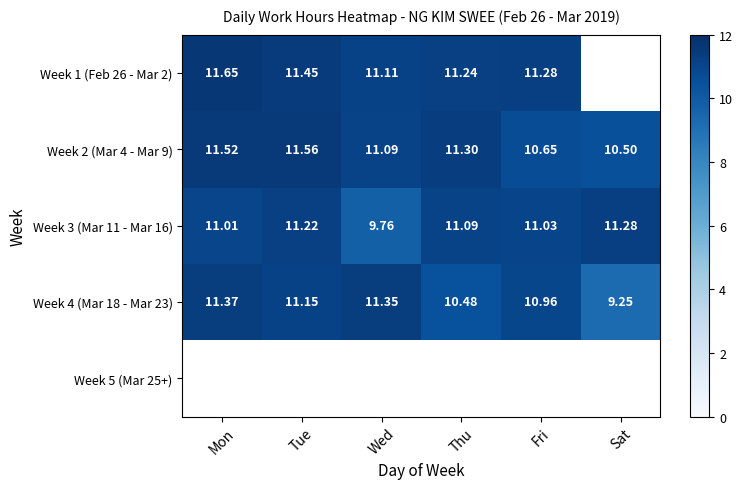

At which label does Week 4 (Mar 18 - Mar 23) first exceed 11?

Mon